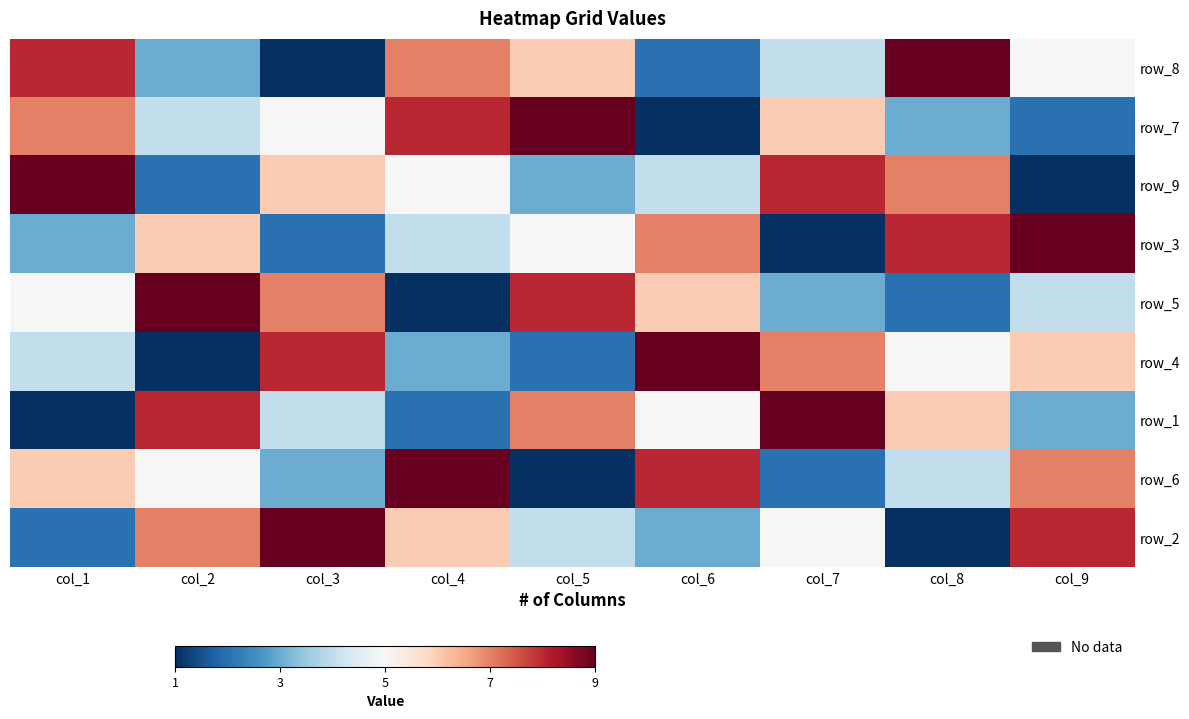

Which label corresponds to the largest value in the chart?

col_8